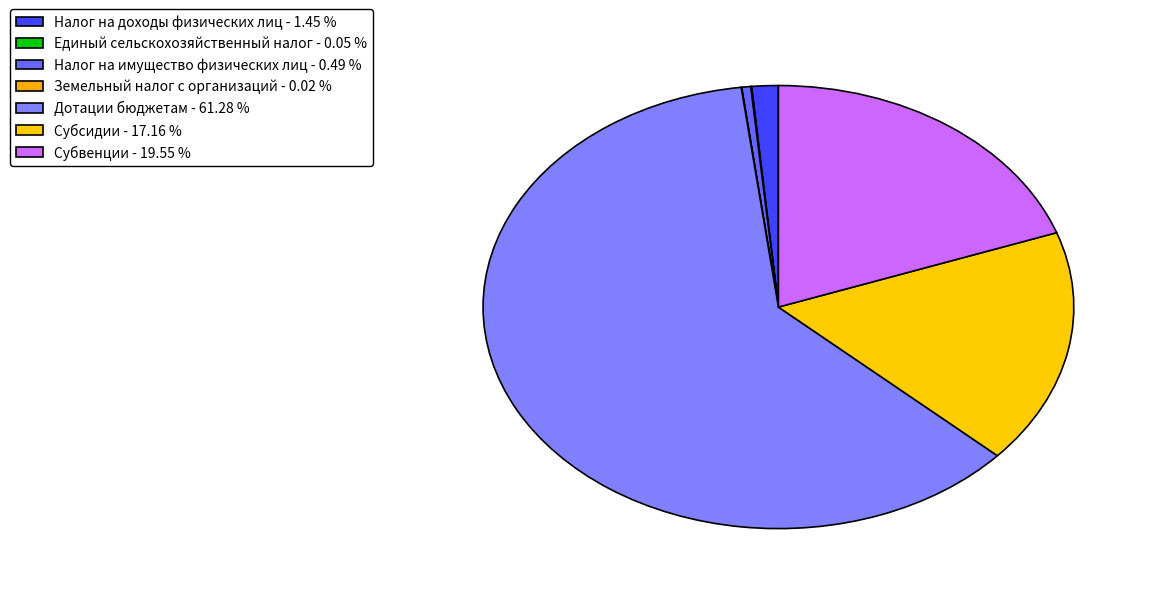

To the nearest percent, what is the average slice percentage?

14%